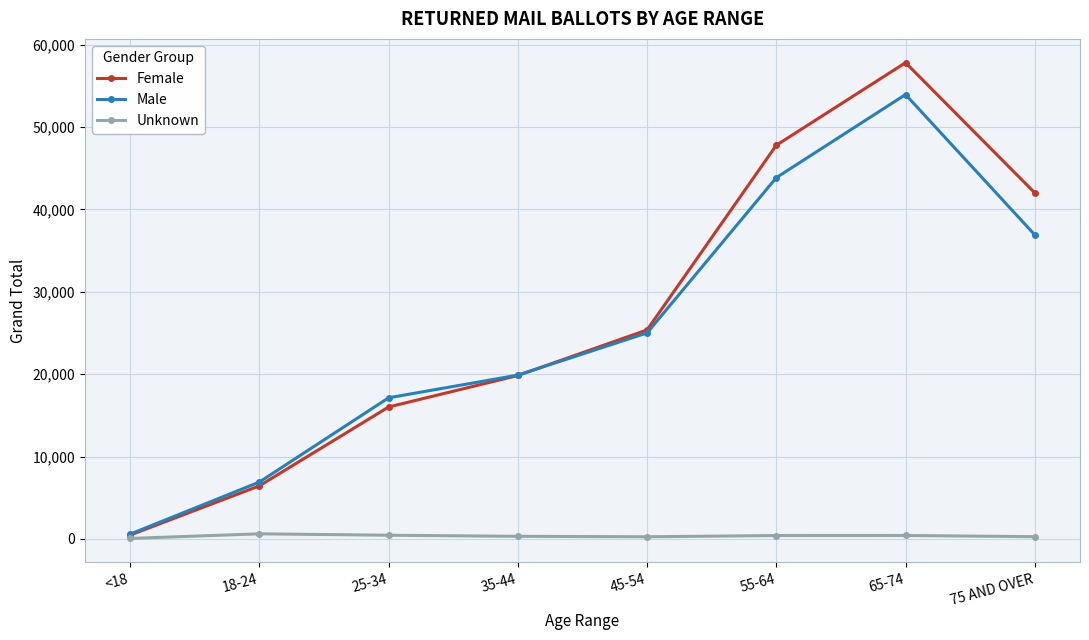

What is the difference between the highest and lowest values at 25-34?

16685